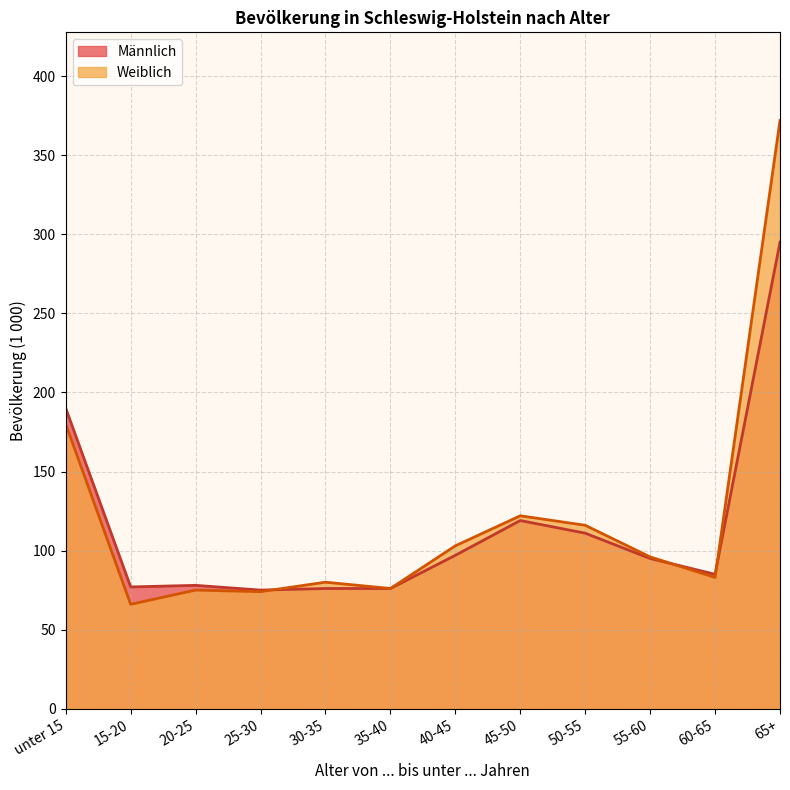

How many values in the Weiblich series exceed 96?

5